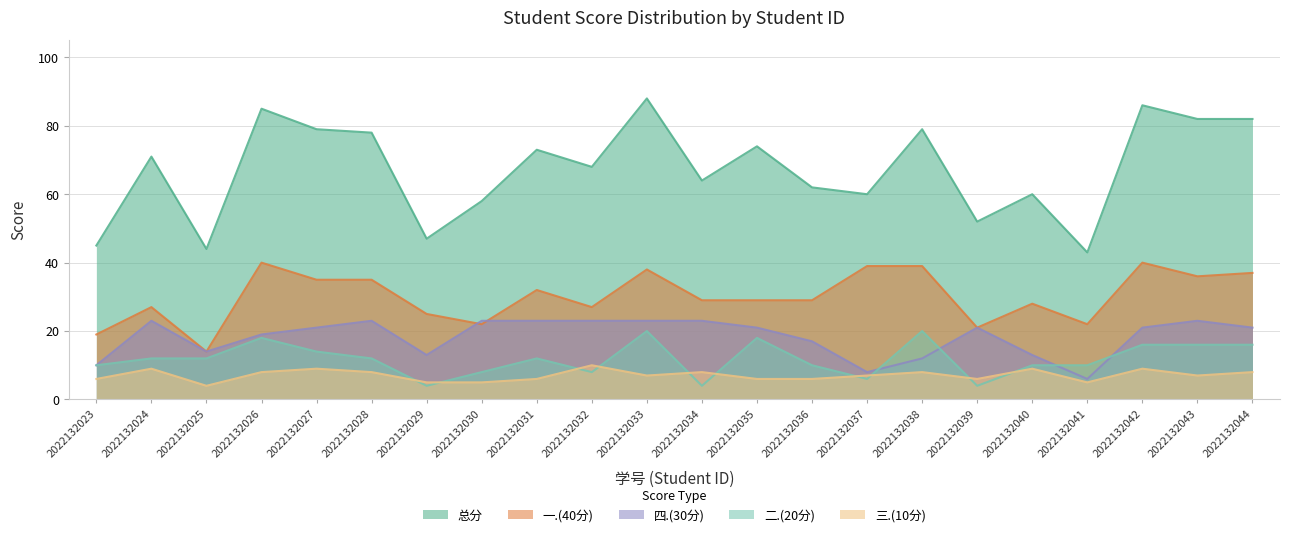

At which label does 四.(30分) first exceed 21?

2022132024